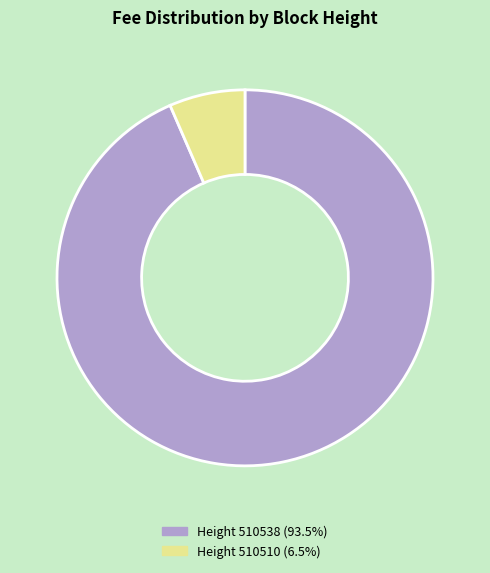

Is there any slice that represents more than half of the pie?

Yes